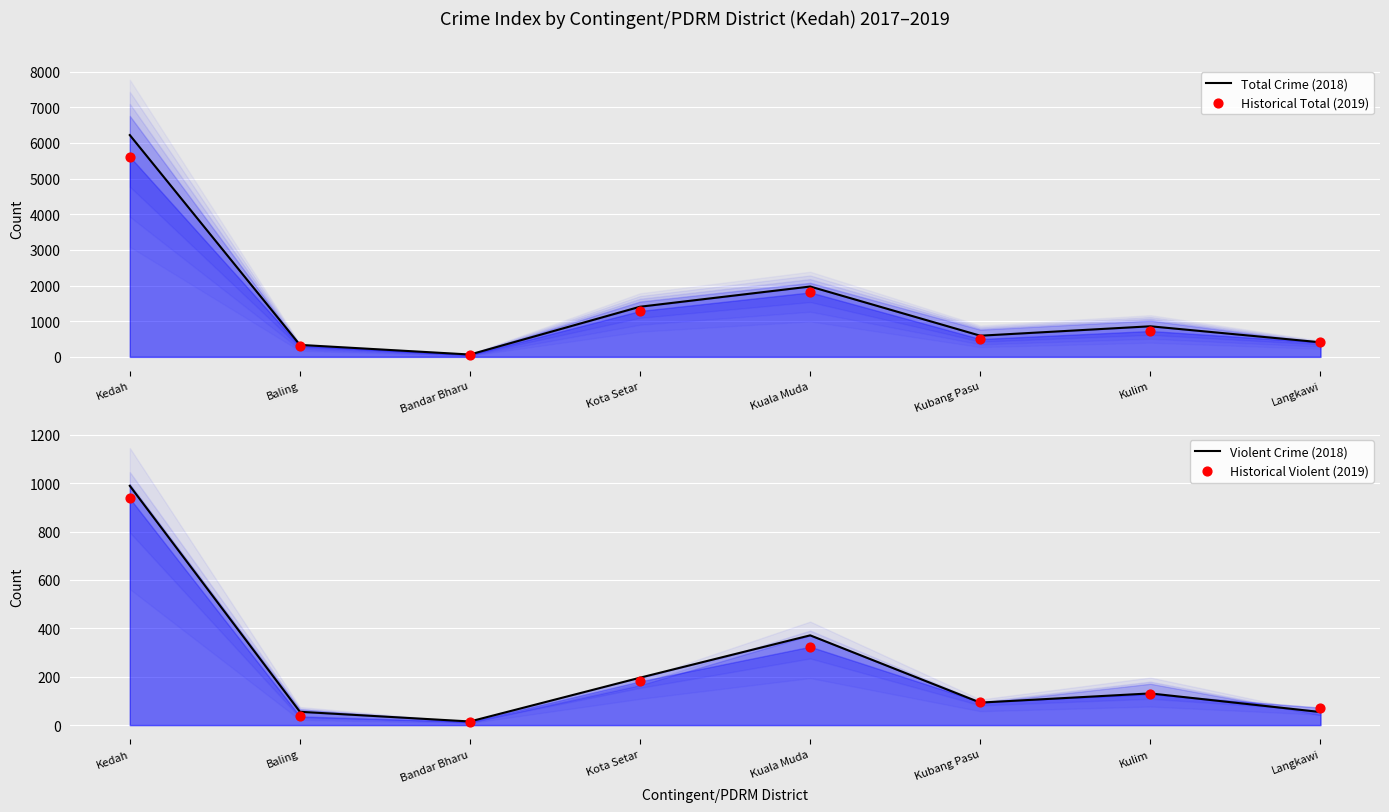

Is the value of Historical Total (2019) at Bandar Bharu greater than the value of Total Crime (2018) at Langkawi?

No